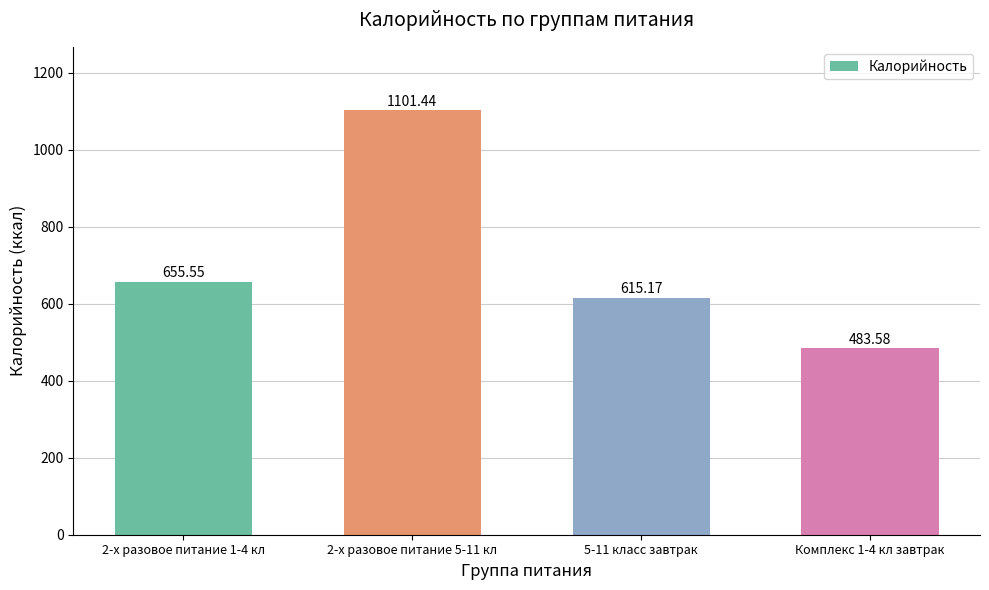

List the labels in order of value, smallest first.

Комплекс 1-4 кл завтрак, 5-11 класс завтрак, 2-х разовое питание 1-4 кл, 2-х разовое питание 5-11 кл